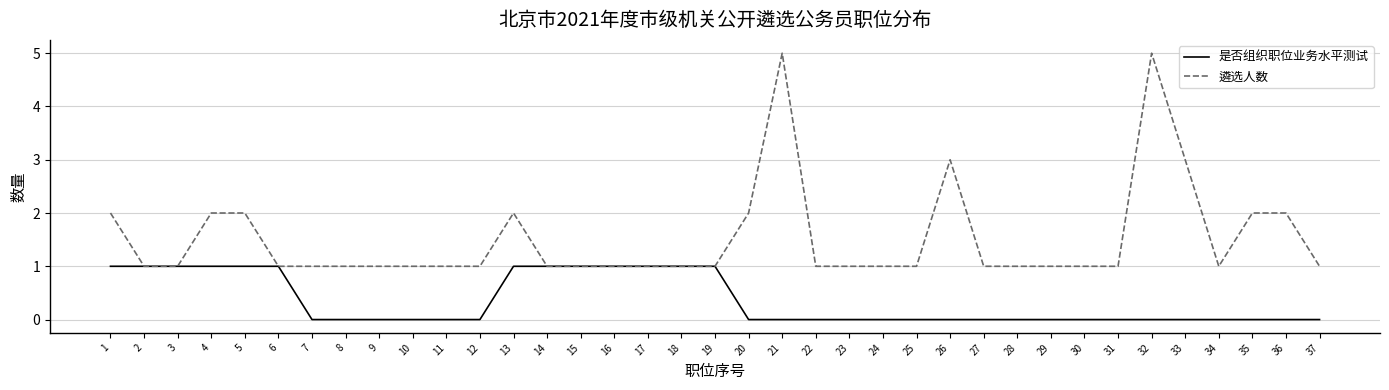

At 31, list the series in order from smallest to largest.

是否组织职位业务水平测试, 遴选人数